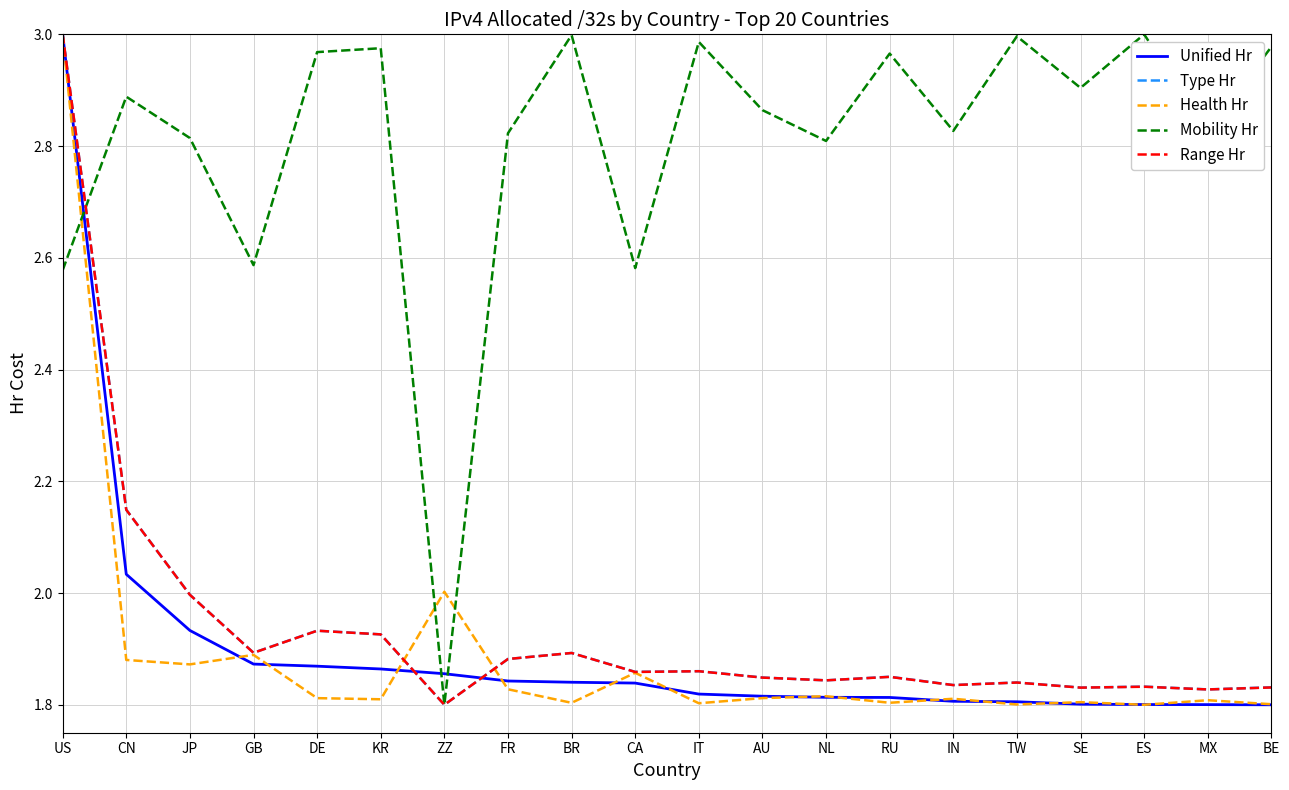

Which series ends up on top after the final intersection of Unified Hr and Mobility Hr?

Mobility Hr